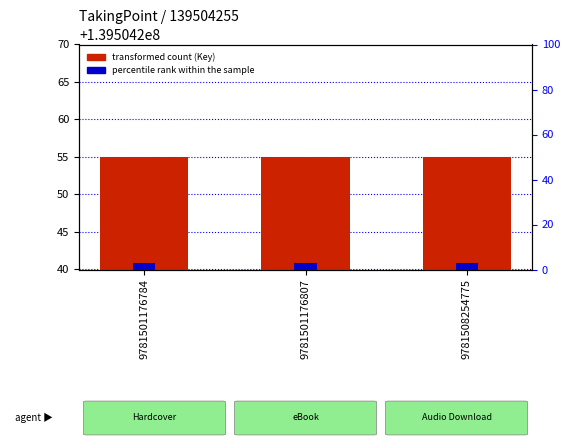

Reading left to right, list all the values displayed in this chart.

Key (transformed count): 139504255	139504255	139504255
percentile rank within the sample: 3	3	3